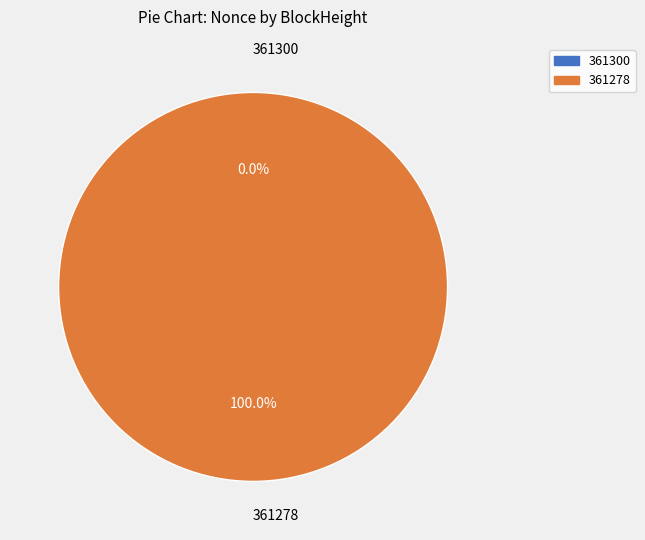

How many slices are in this pie chart?

2